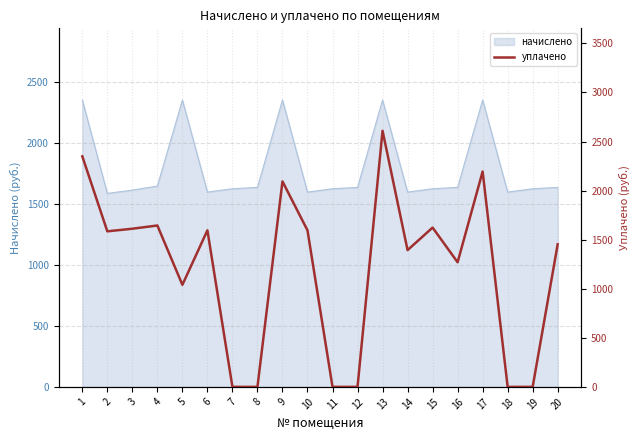

What is the maximum value for начислено?

2349.1